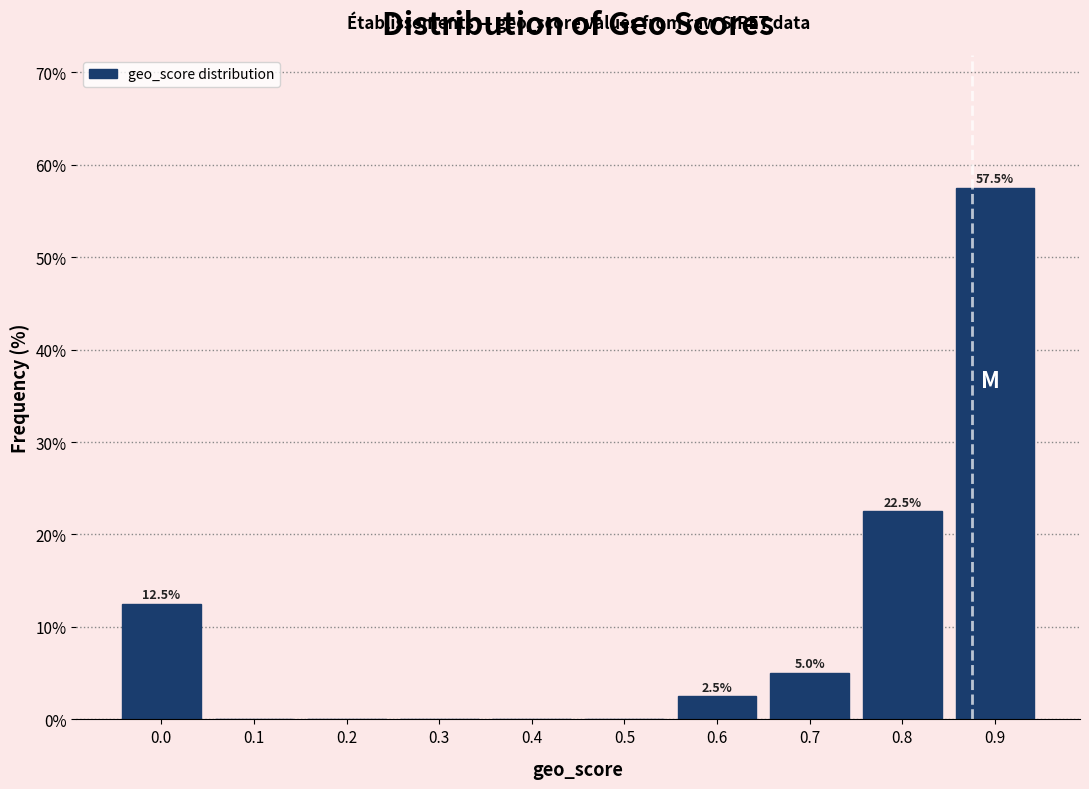

Reading left to right, transcribe all the data shown in this chart.

0.0=12.5	0.1=0.0	0.2=0.0	0.3=0.0	0.4=0.0	0.5=0.0	0.6=2.5	0.7=5.0	0.8=22.5	0.9=57.5